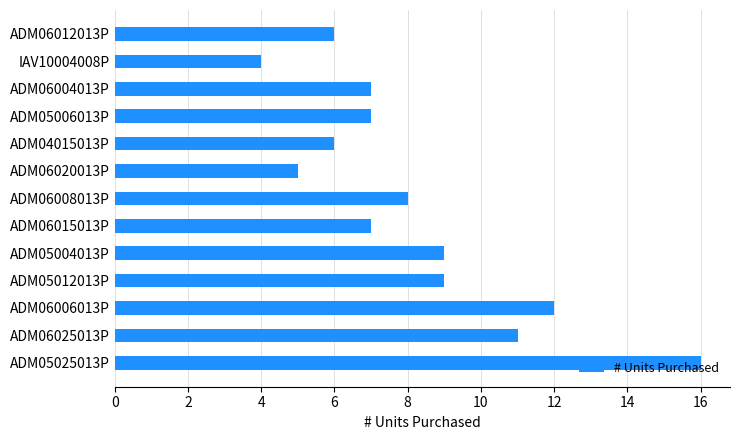

Read the value at ADM04015013P.

6